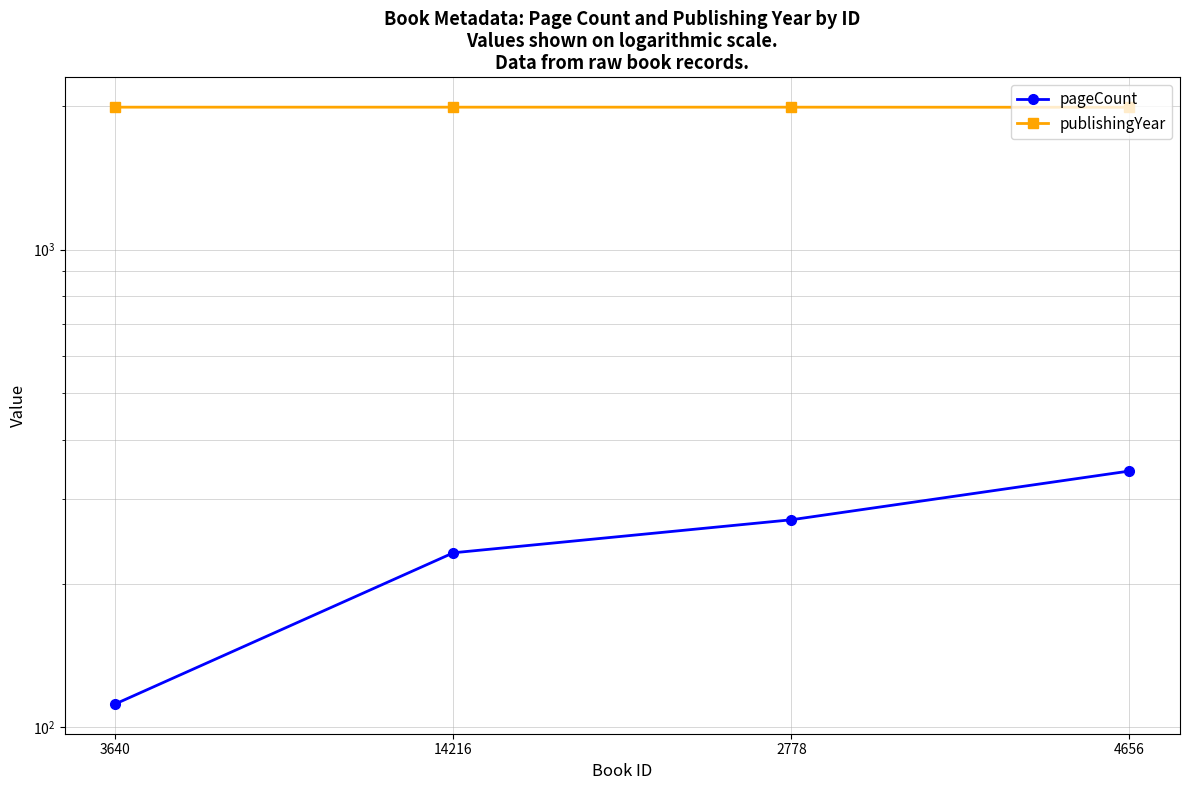

Does the chart display data point markers on the line(s)?

Yes